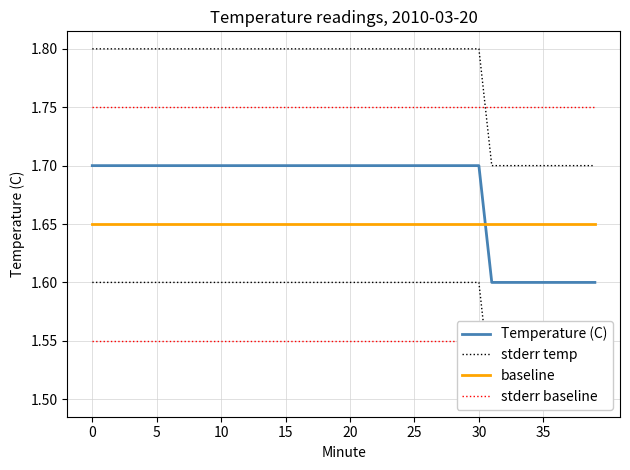

Rank the series by their maximum value, from lowest to highest.

baseline, Temperature (C), stderr baseline, stderr temp